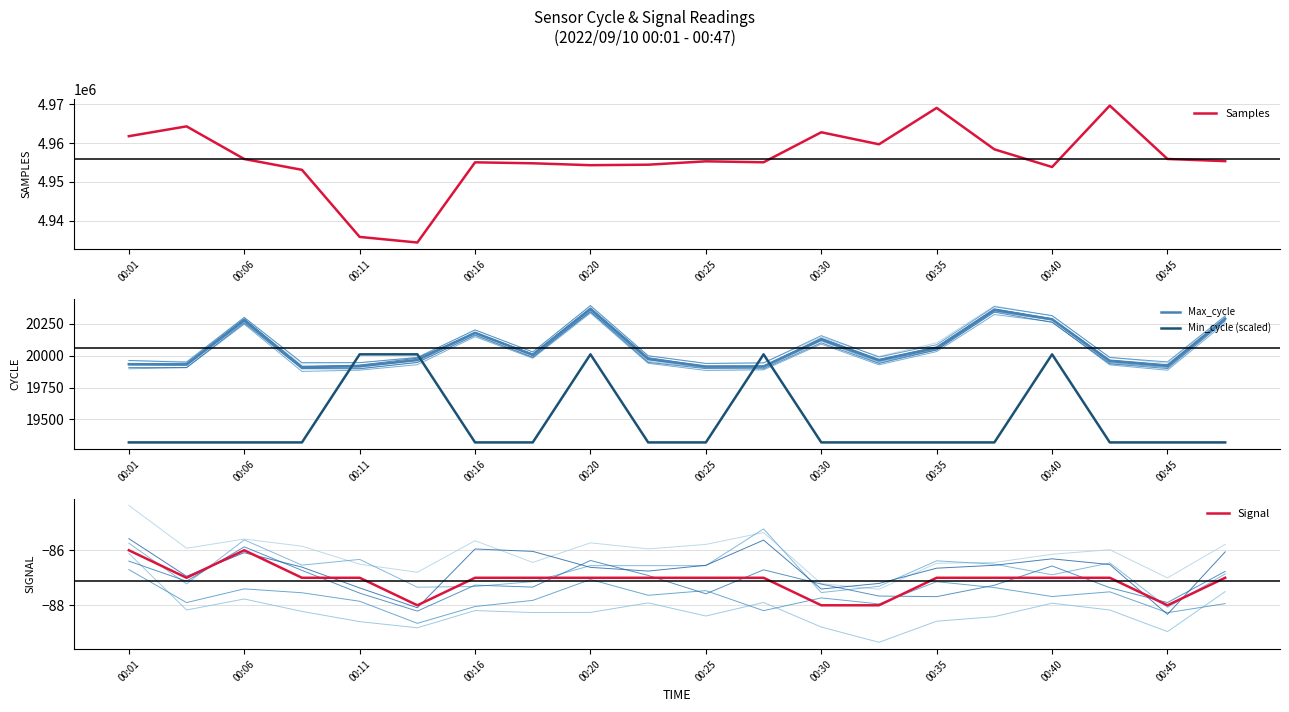

Which series has the largest total across all categories?

Samples